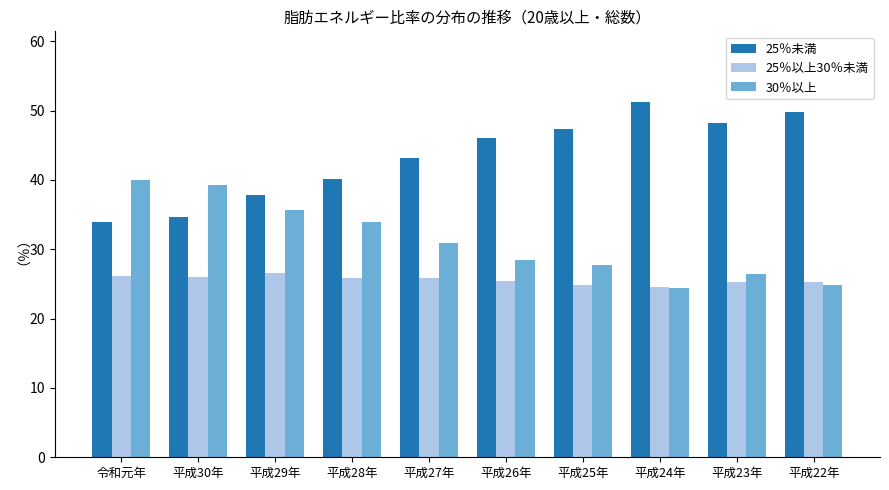

List the labels in order of 25％未満 value, largest first.

平成24年, 平成22年, 平成23年, 平成25年, 平成26年, 平成27年, 平成28年, 平成29年, 平成30年, 令和元年